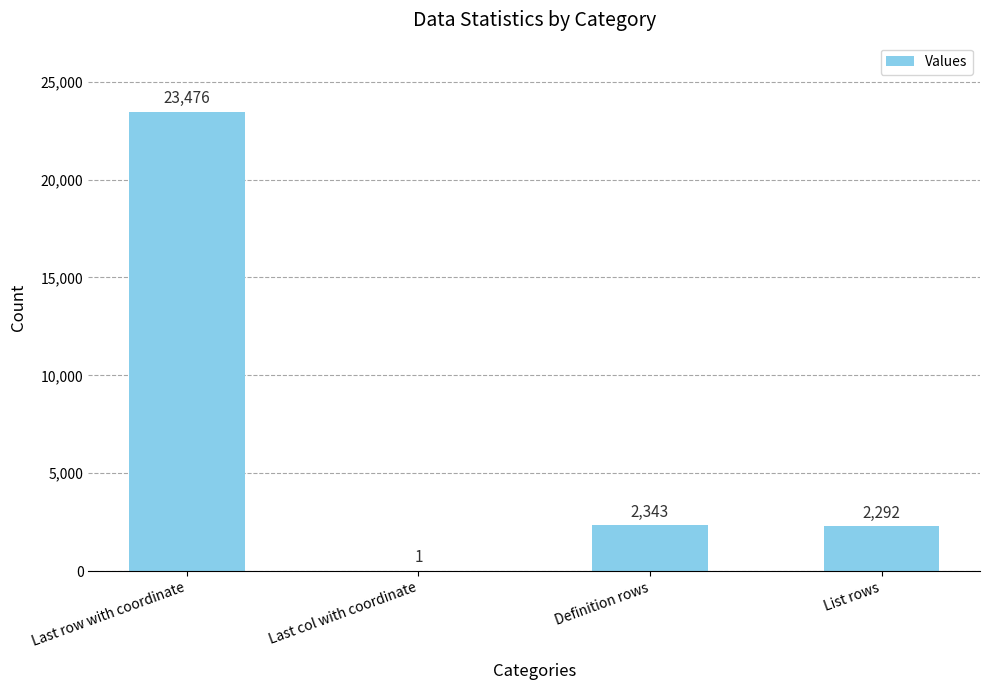

How many data points does each series have?

4